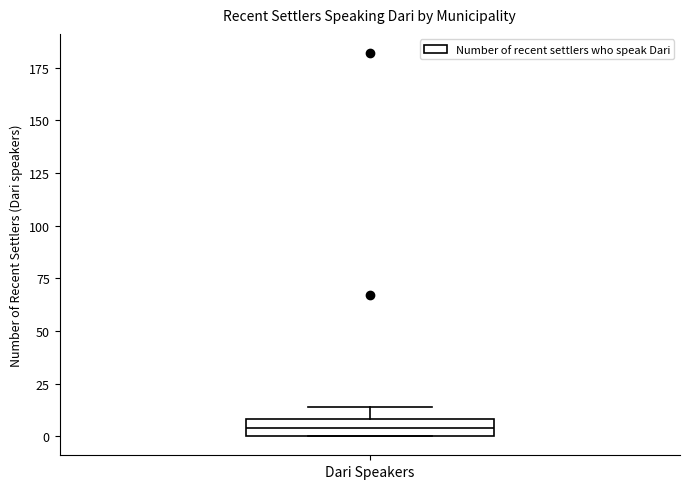

Where is the upper edge of the box for Dari Speakers on the y-axis? The values are not printed on the chart, so give them approximately, as read against the axis.

10